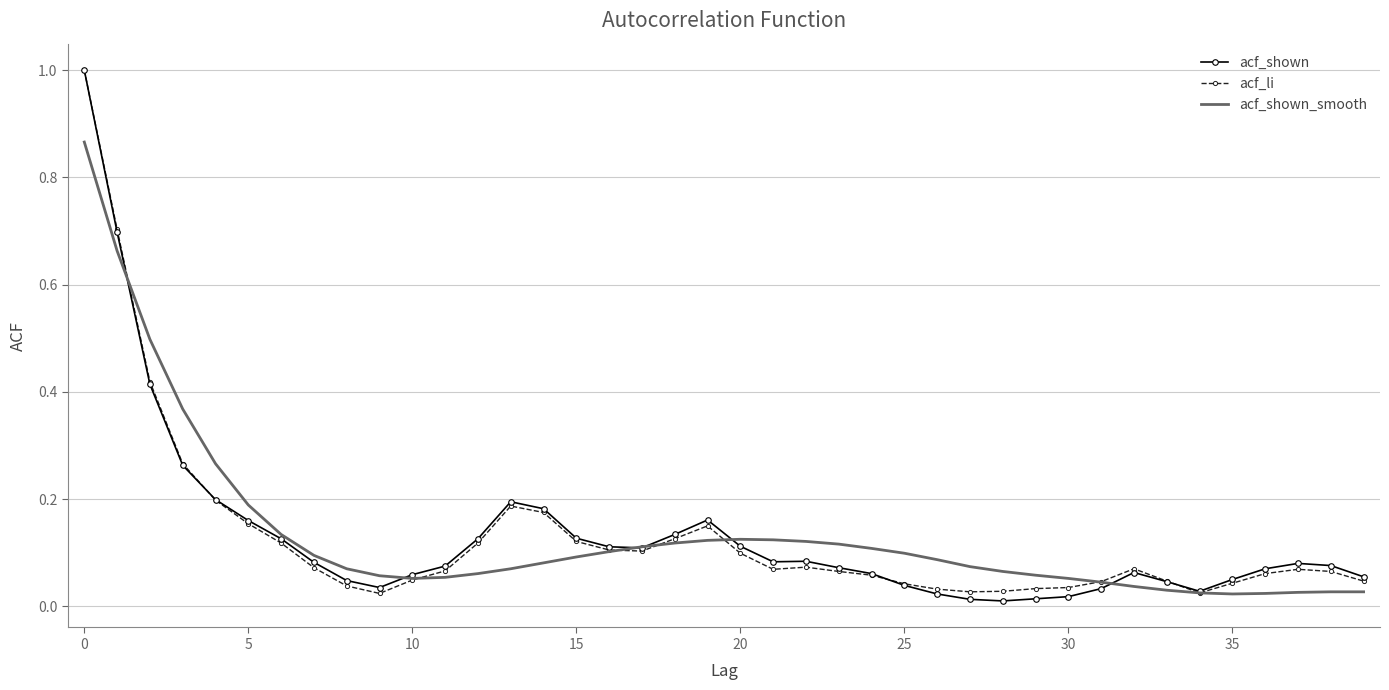

What are all the series names shown in the legend?

acf_shown, acf_li, acf_shown_smooth